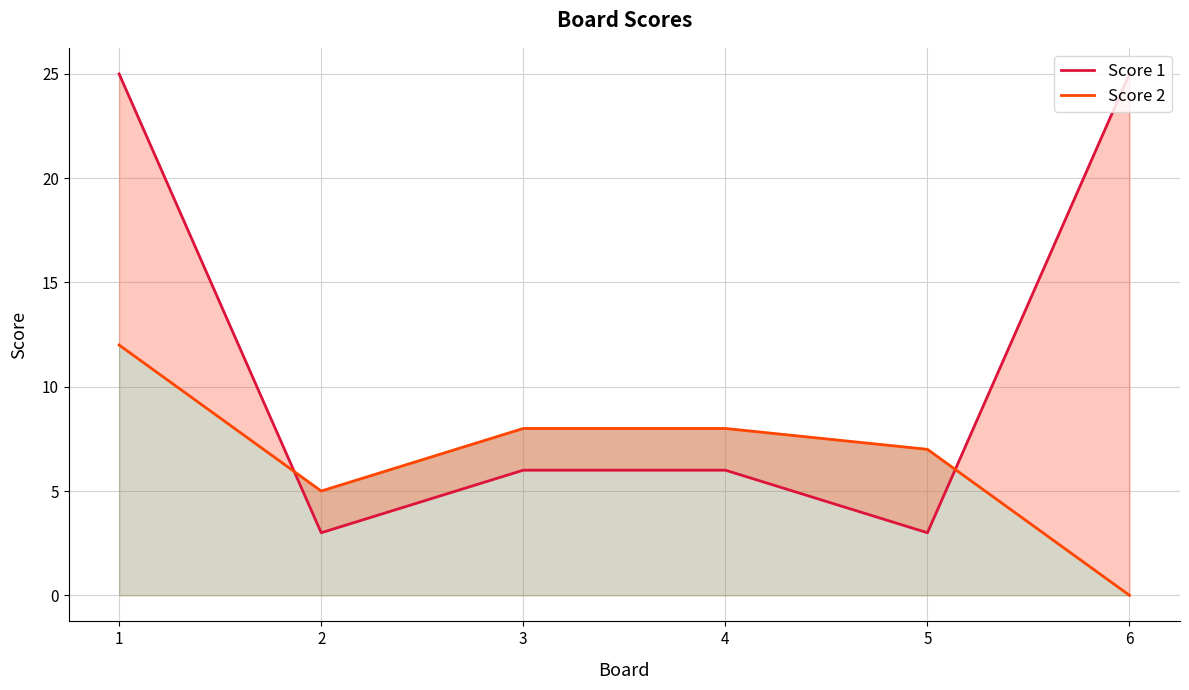

What is the average value of the Score 1 series?

11